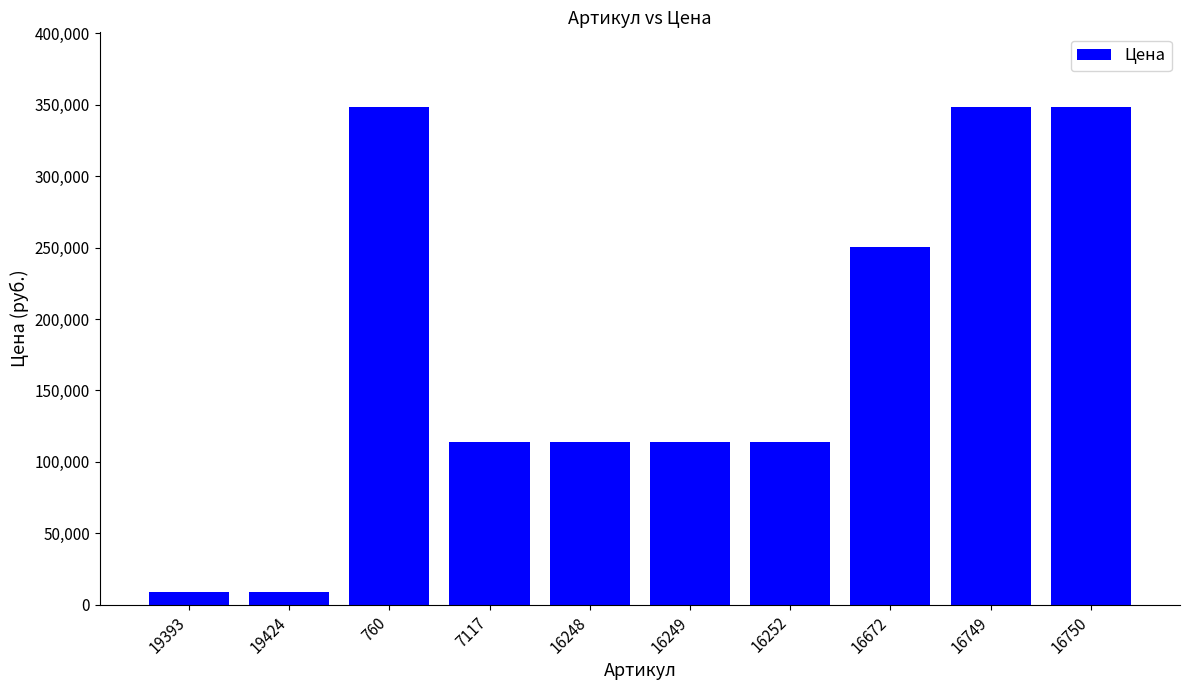

Where does the data first go above 113785?

760